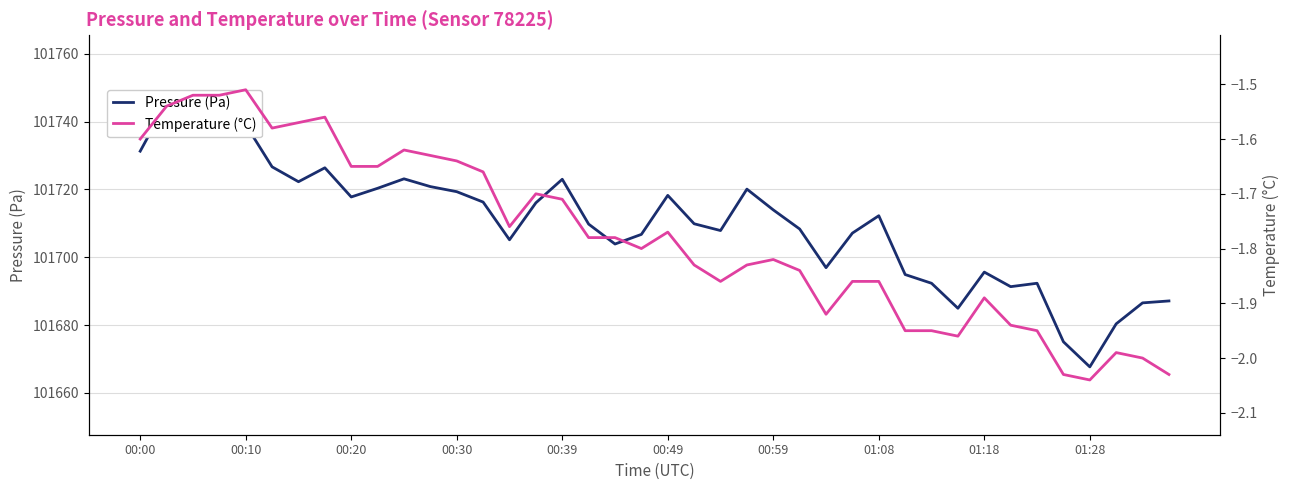

At which label is Pressure (Pa) closest to 101706?

19